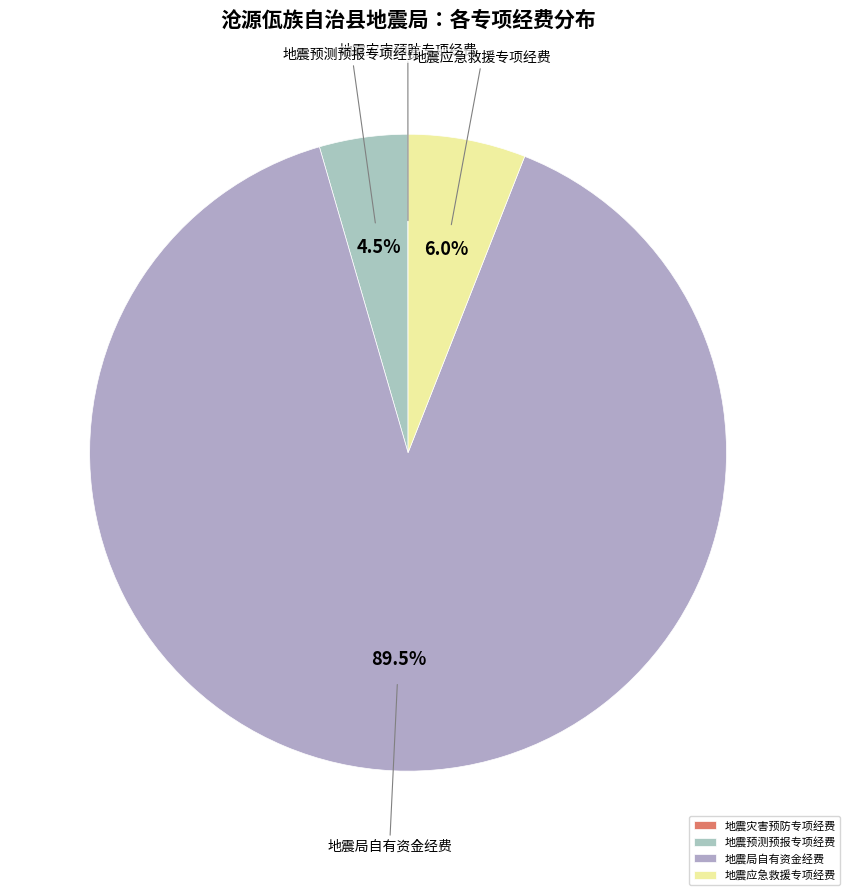

Which slice is the largest?

地震局自有资金经费